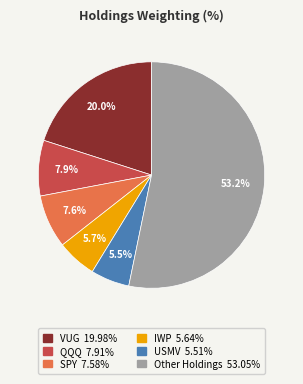

Is there a majority slice in this chart?

Yes